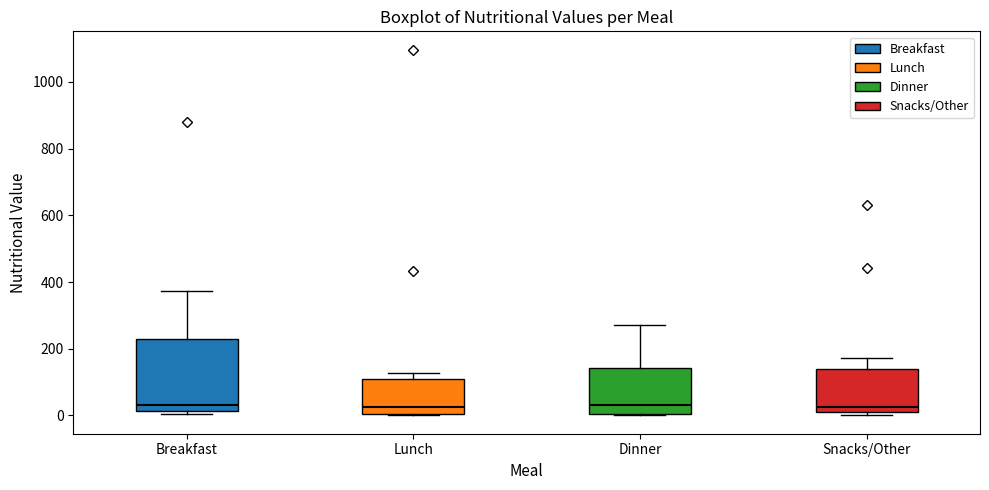

Reading left to right, read every box against the y-axis: the position of its median line, the range the box covers, and the ends of its whiskers. The values are not printed on the chart, so give them approximately, as read against the axis.

Breakfast: median 40, box 20 to 220, whiskers 0 to 380
Lunch: median 20, box 0 to 100, whiskers 0 to 120
Dinner: median 40, box 0 to 140, whiskers 0 to 280
Snacks/Other: median 20 (just above the box's lower edge), box 20 to 140, whiskers 0 to 180